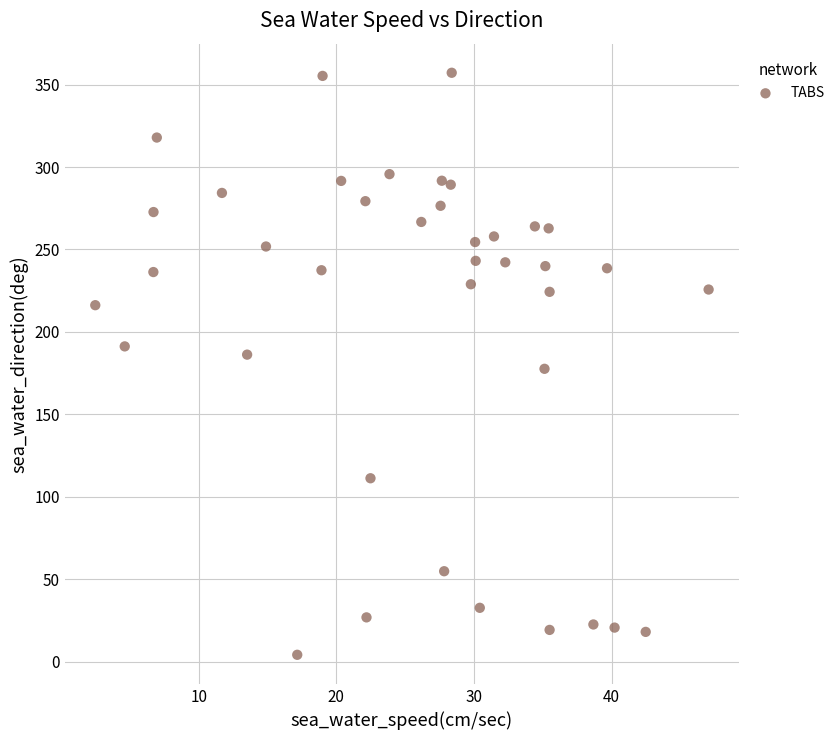

What is the range of X values (max minus min)?

44.5